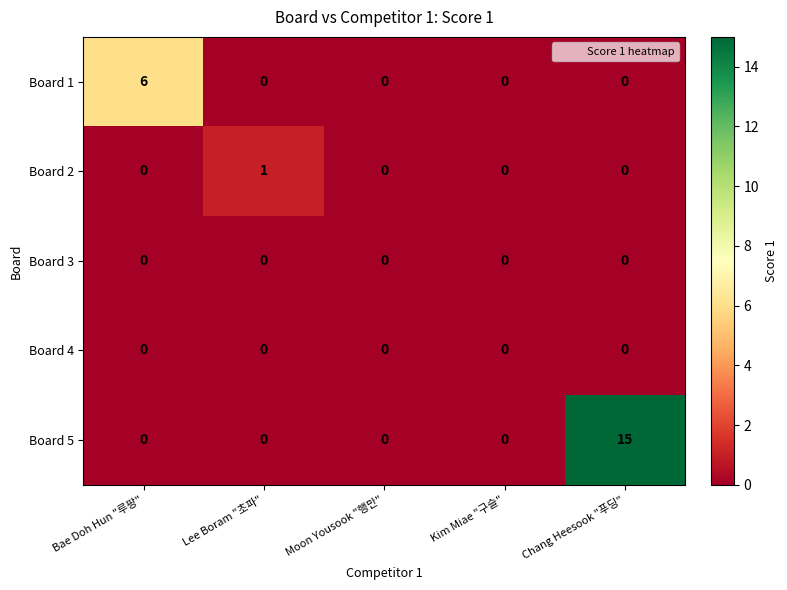

At which category is the sum across all series the highest?

Chang Heesook "푸딩"